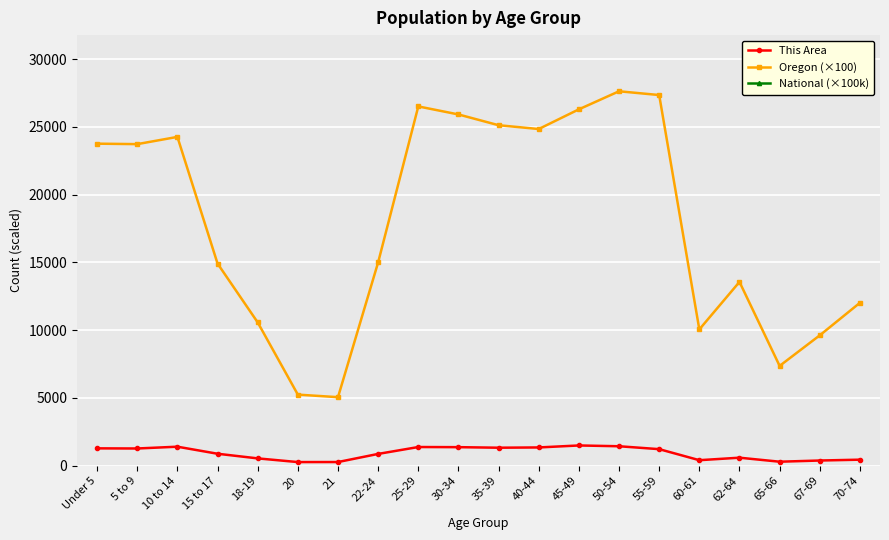

Reading right to left, extract all data points from this chart.

This Area: 448.0	386.0	298.0	594.0	410.0	1224.0	1438.0	1496.0	1350.0	1330.0	1371.0	1381.0	873.0	274.0	271.0	543.0	885.0	1405.0	1273.0	1283.0
Oregon (×100): 12019.4	9619.7	7365.0	13559.2	10055.1	27342.3	27619.6	26287.9	24836.2	25116.3	25911.1	26503.3	15001.1	5057.5	5246.2	10573.0	14913.0	24255.3	23721.4	23755.6
National (×100k): 927816.6	711536.1	531990.2	970419.7	711372.7	1966480.5	2229812.5	2270859.1	2089096.4	2017964.2	1996209.9	2110184.9	1271257.6	435429.4	451912.9	908608.9	1295425.4	2067719.4	2034865.7	2020136.2